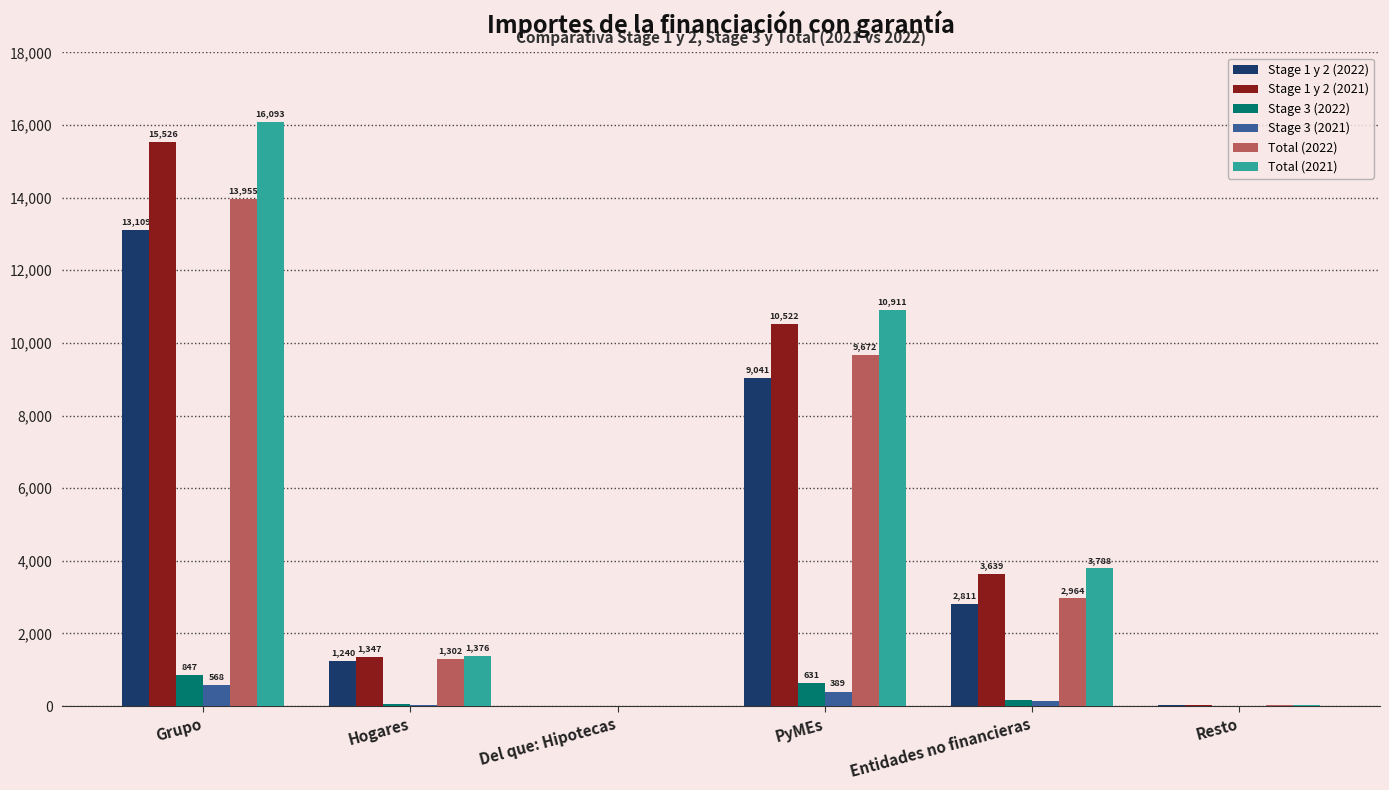

Reading left to right, what are all the values shown in this chart?

Stage 1 y 2 (2022): 13109	1240	5	9041	2811	17
Stage 1 y 2 (2021): 15526	1347	6	10522	3639	18
Stage 3 (2022): 847	62	0	631	153	0
Stage 3 (2021): 568	29	0	389	149	0
Total (2022): 13955	1302	5	9672	2964	18
Total (2021): 16093	1376	6	10911	3788	18